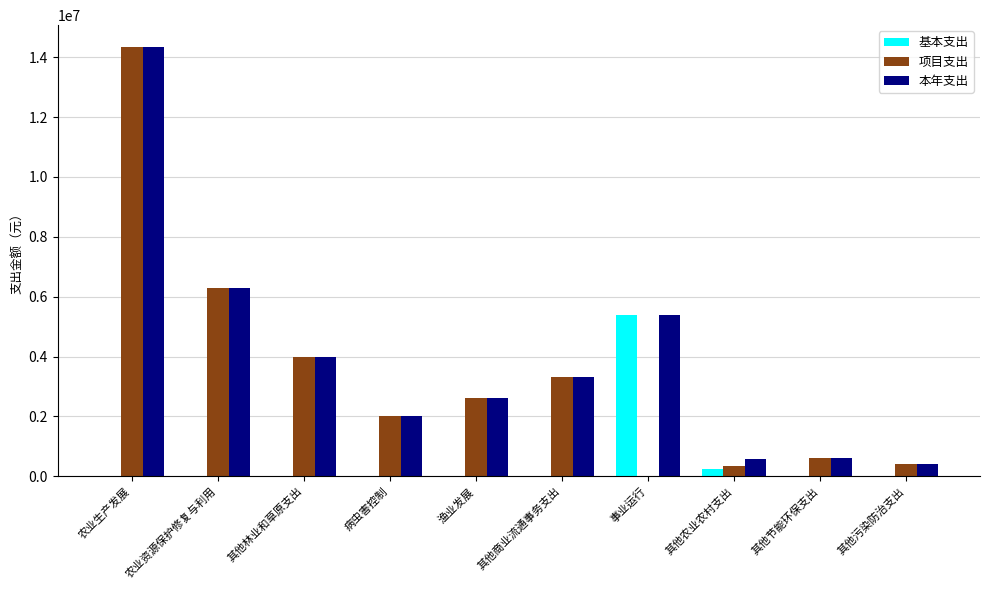

At which label does 本年支出 reach its peak?

农业生产发展